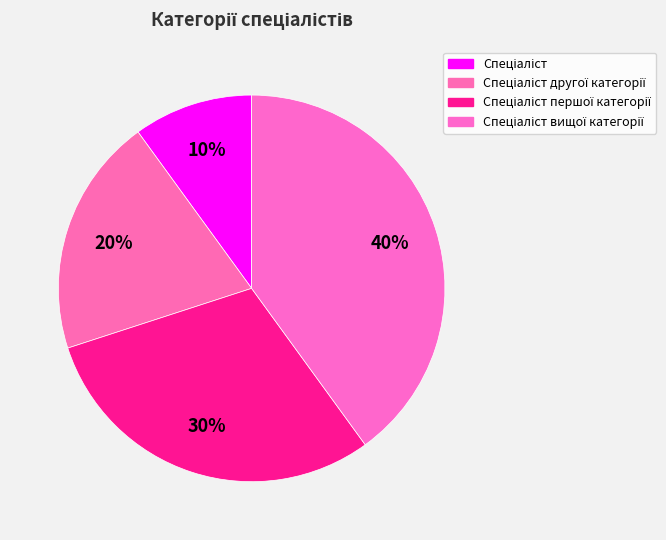

How many segments does this pie chart have?

4